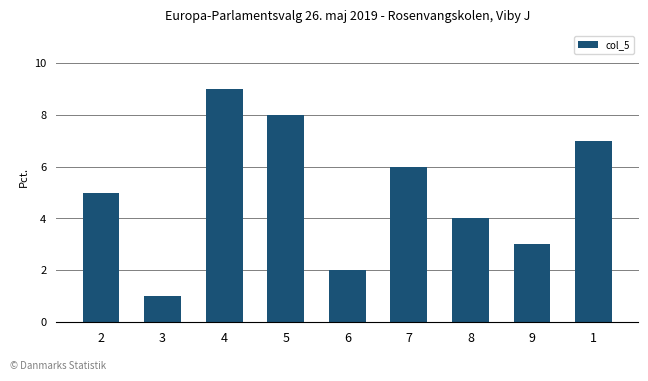

What position from the left is 9?

8